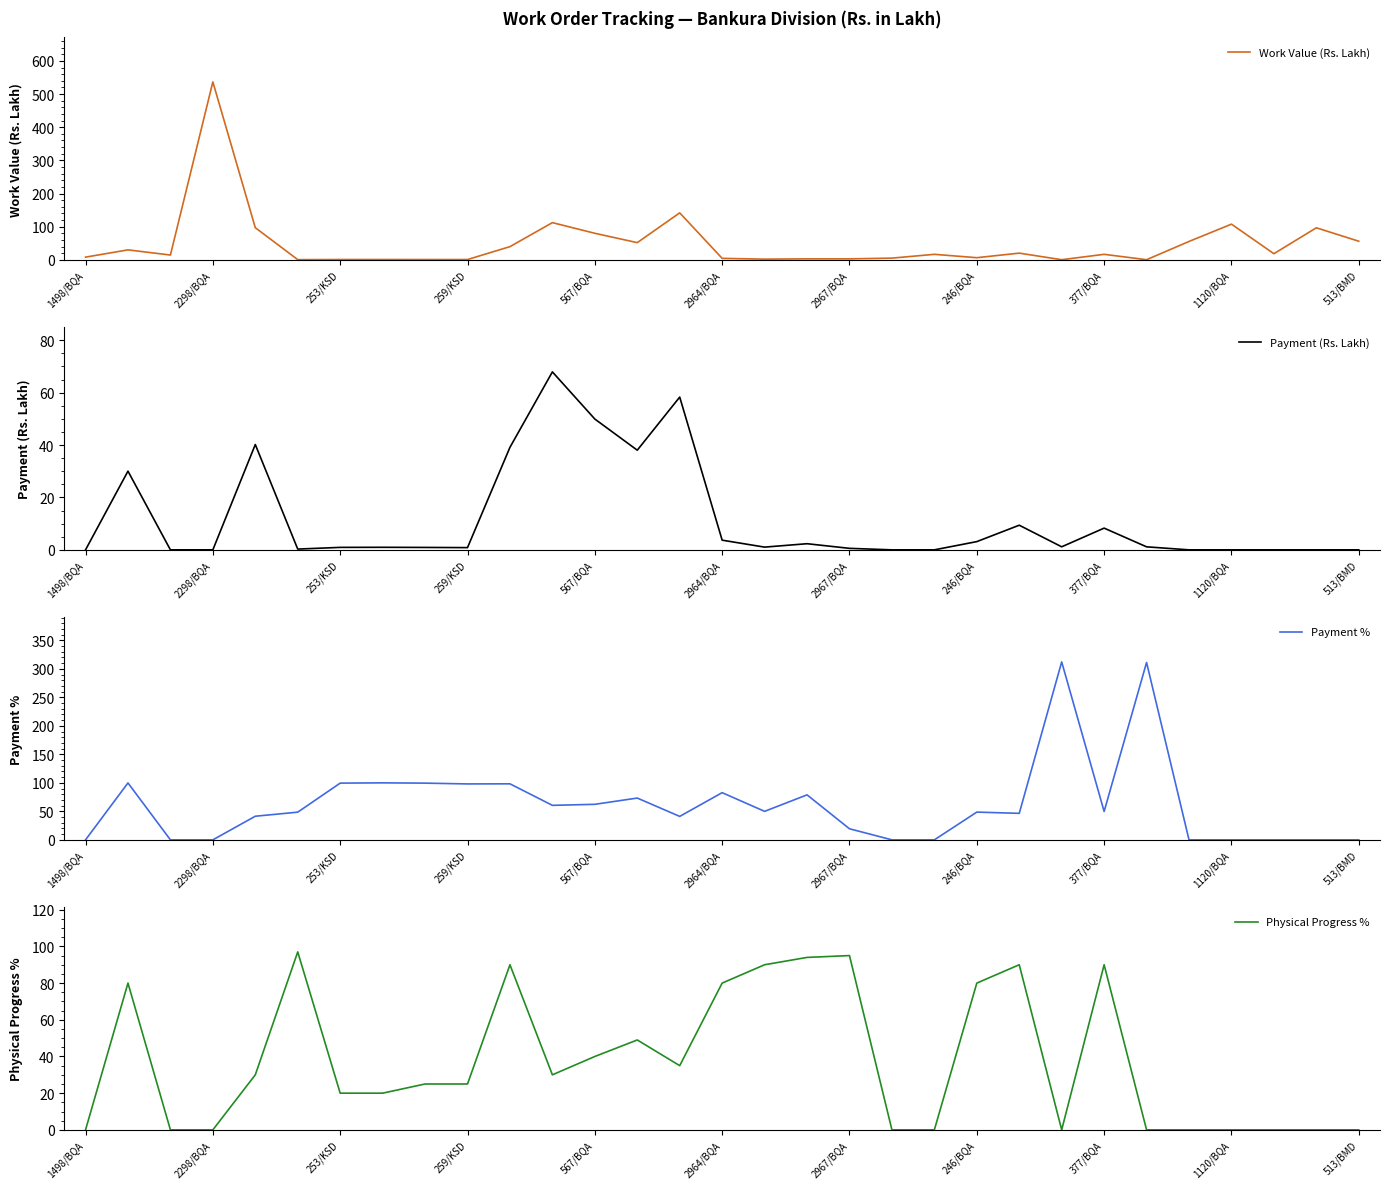

What is the sum of all Physical Progress % values?

1160